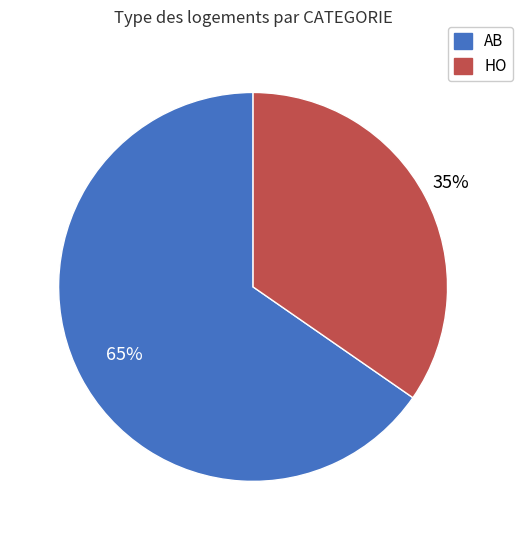

Count the number of slices in the pie.

2